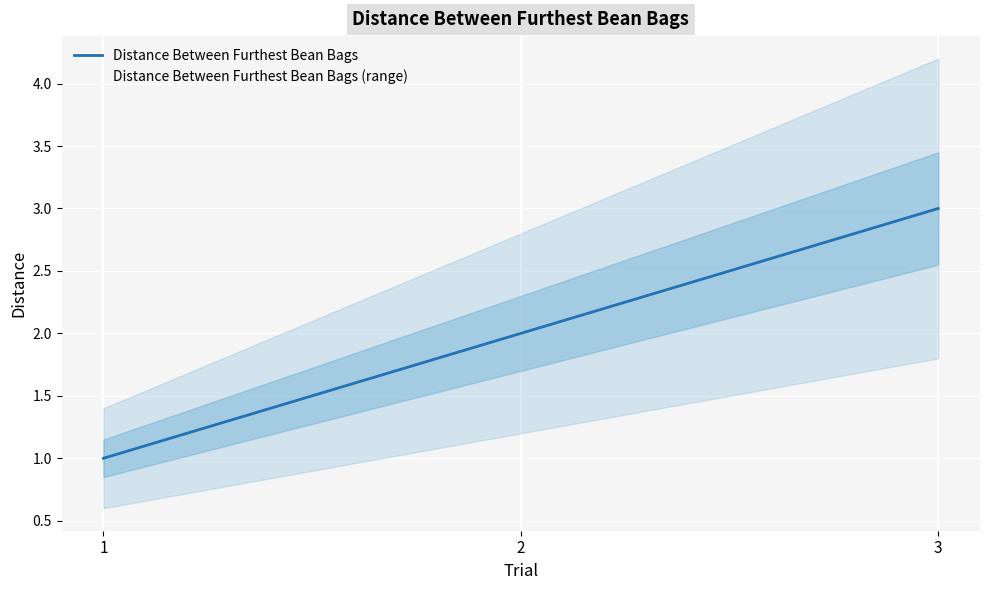

Reading right to left, what are all the values shown in this chart?

3	2	1